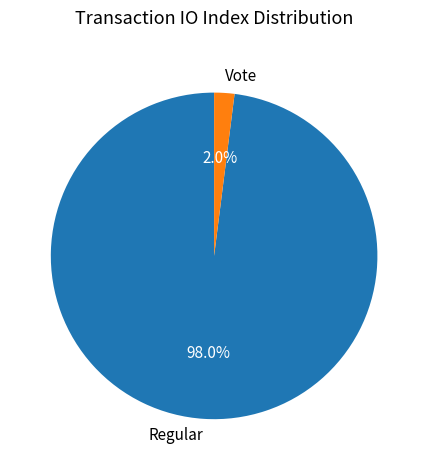

Which has a higher value, Regular or Vote?

Regular